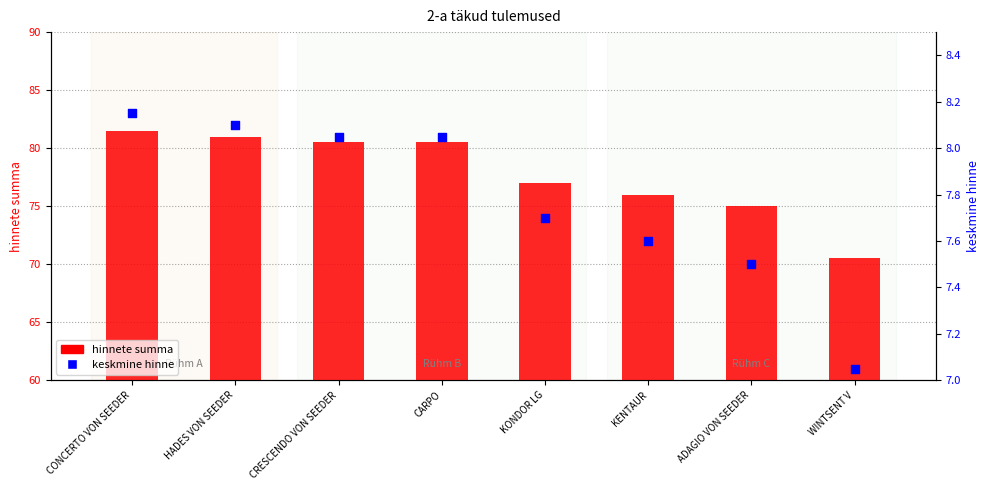

Which series reaches the minimum Y coordinate?

keskmine hinne